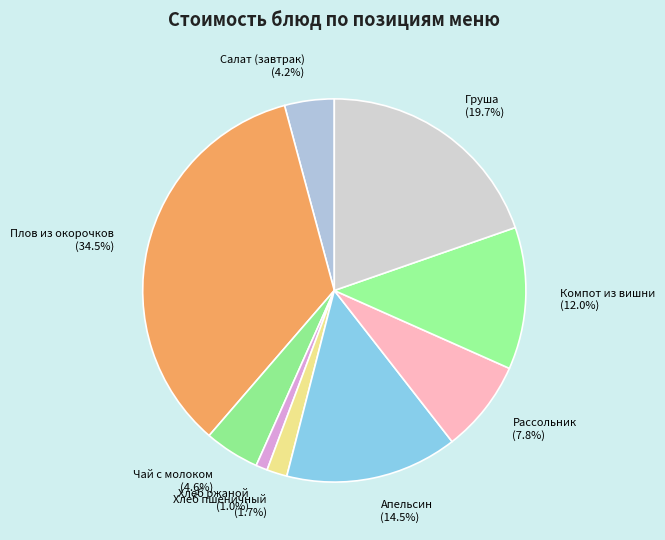

How many segments does this pie chart have?

9